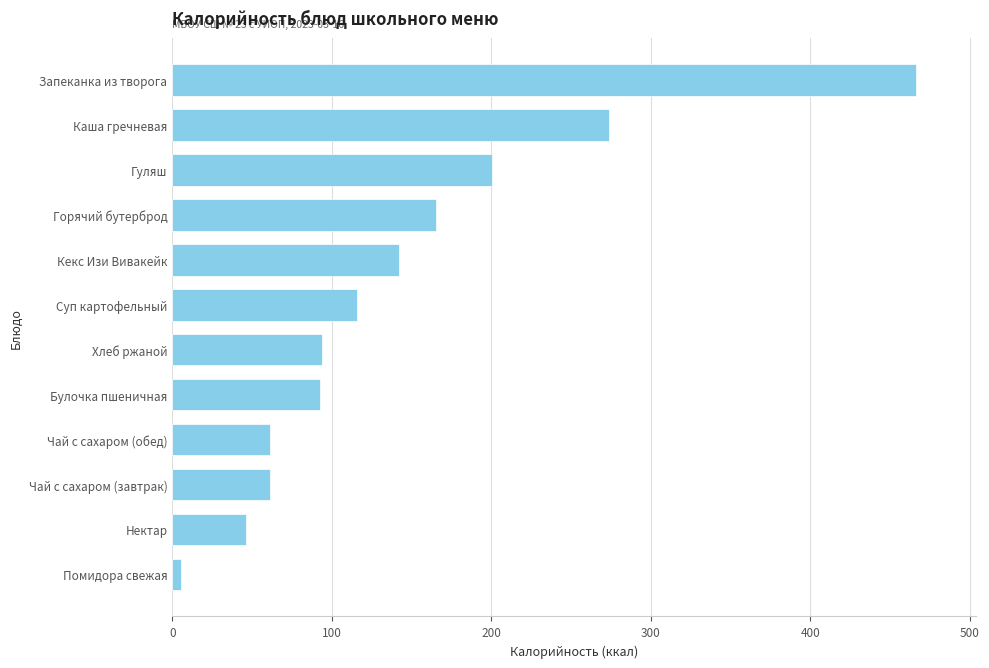

What is the change in value from Нектар to Чай с сахаром (обед)?

+15.0